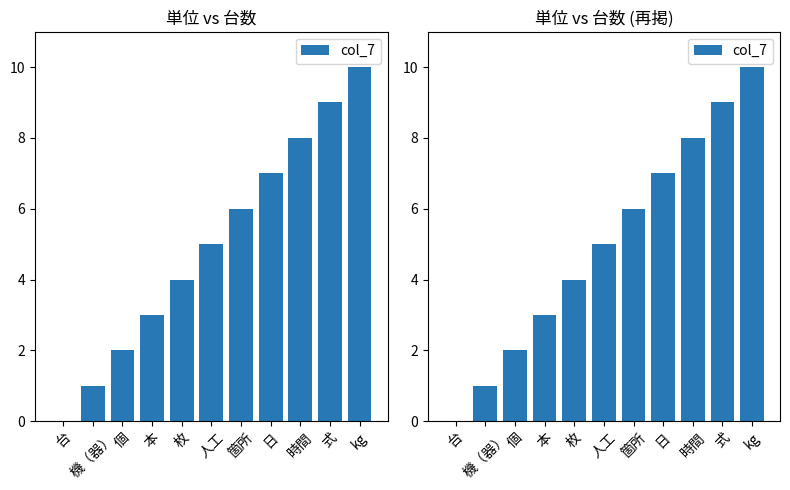

What is the difference between the second highest and minimum values?

9